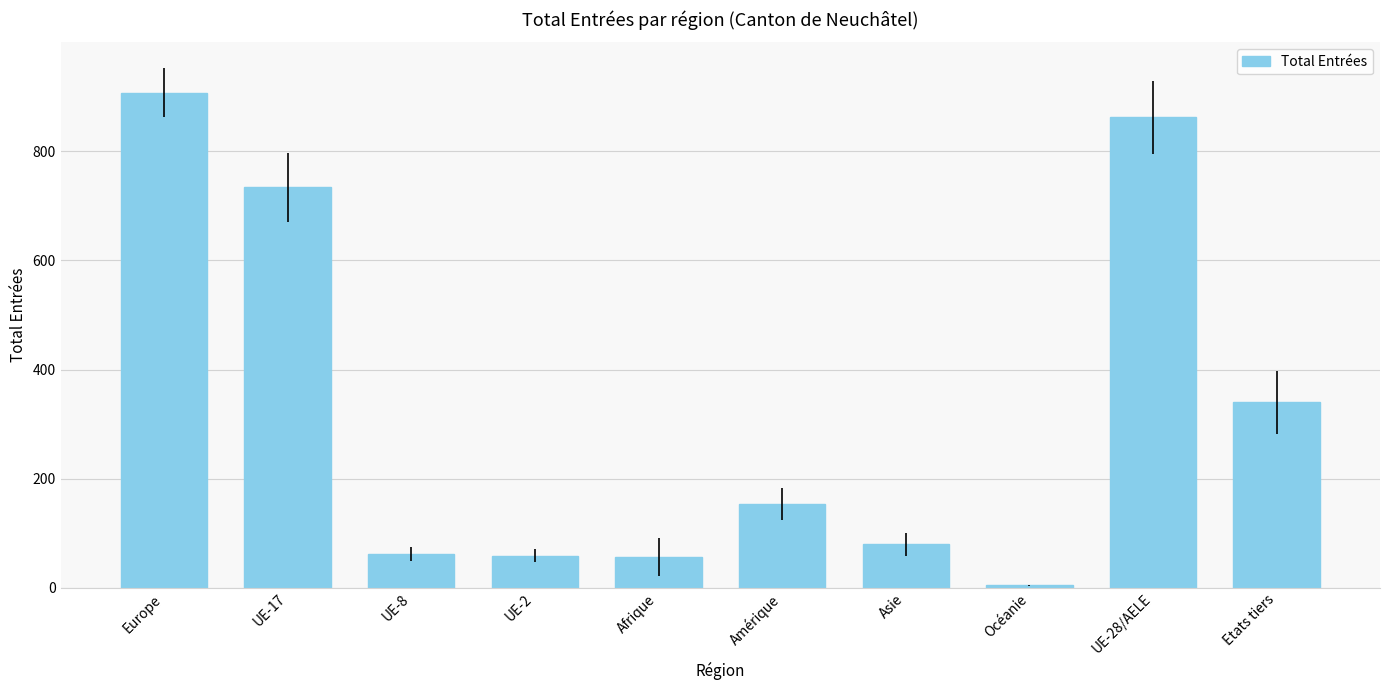

At which label is the value closest to 456?

Etats tiers